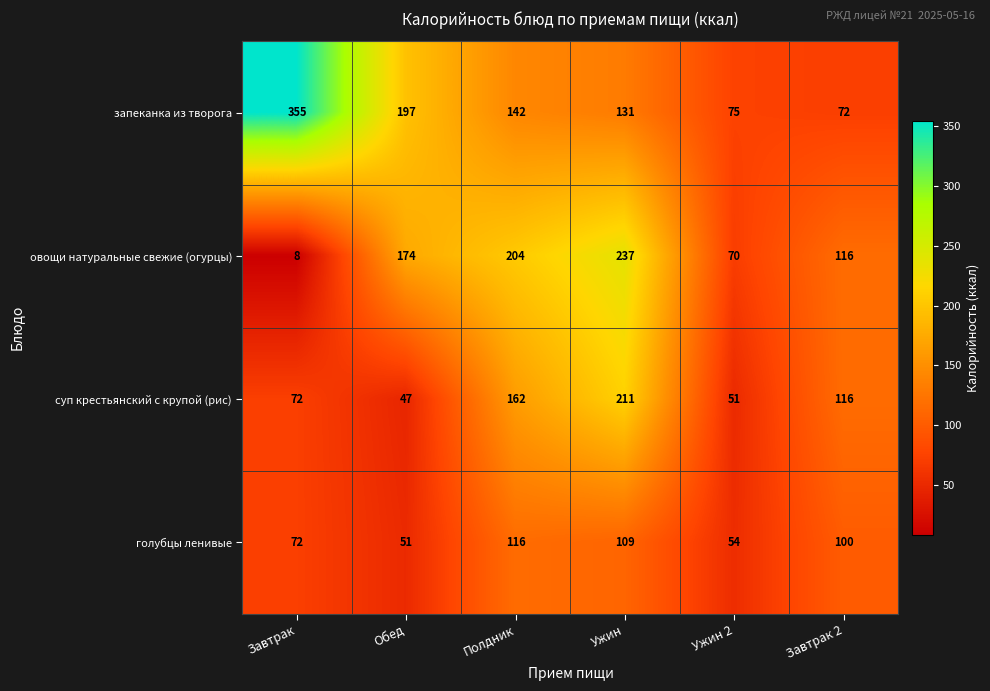

Reading left to right, extract all data points from this chart.

запеканка из творога: 355	197	142	131	75	72
овощи натуральные свежие (огурцы): 8	174	204	237	70	116
суп крестьянский с крупой (рис): 72	47	162	211	51	116
голубцы ленивые: 72	51	116	109	54	100